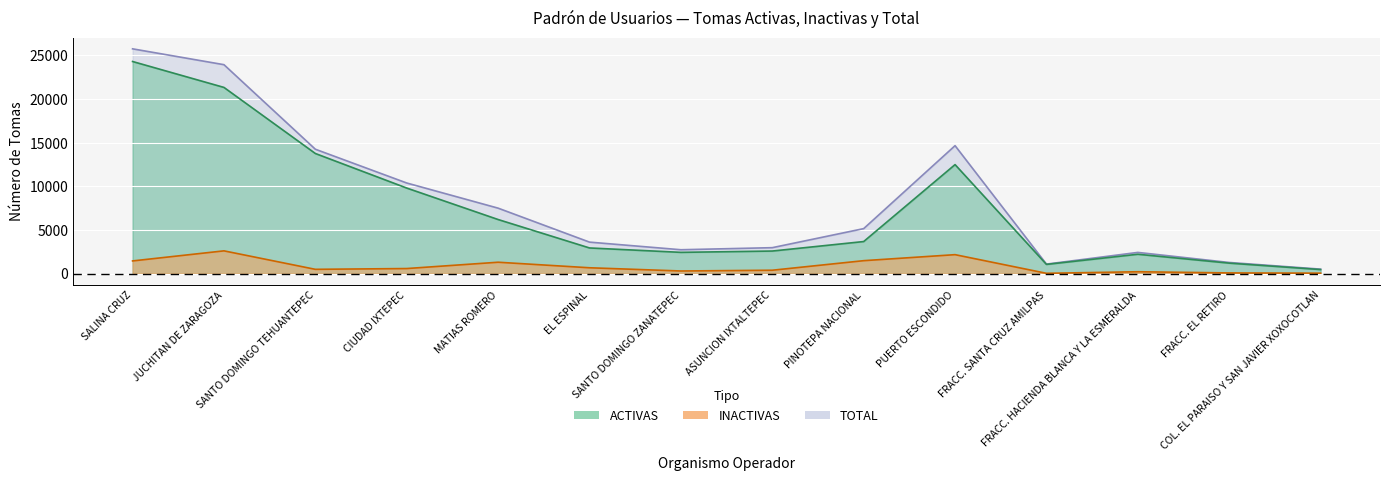

List the labels in order of TOTAL value, smallest first.

COL. EL PARAISO Y SAN JAVIER XOXOCOTLAN, FRACC. SANTA CRUZ AMILPAS, FRACC. EL RETIRO, FRACC. HACIENDA BLANCA Y LA ESMERALDA, SANTO DOMINGO ZANATEPEC, ASUNCION IXTALTEPEC, EL ESPINAL, PINOTEPA NACIONAL, MATIAS ROMERO, CIUDAD IXTEPEC, SANTO DOMINGO TEHUANTEPEC, PUERTO ESCONDIDO, JUCHITAN DE ZARAGOZA, SALINA CRUZ